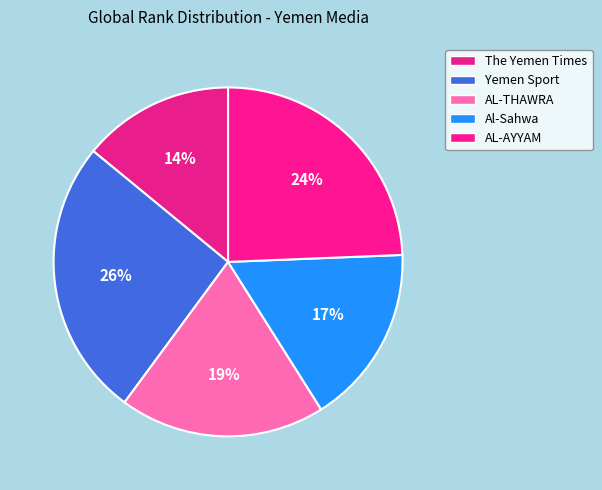

Count the number of slices in the pie.

5